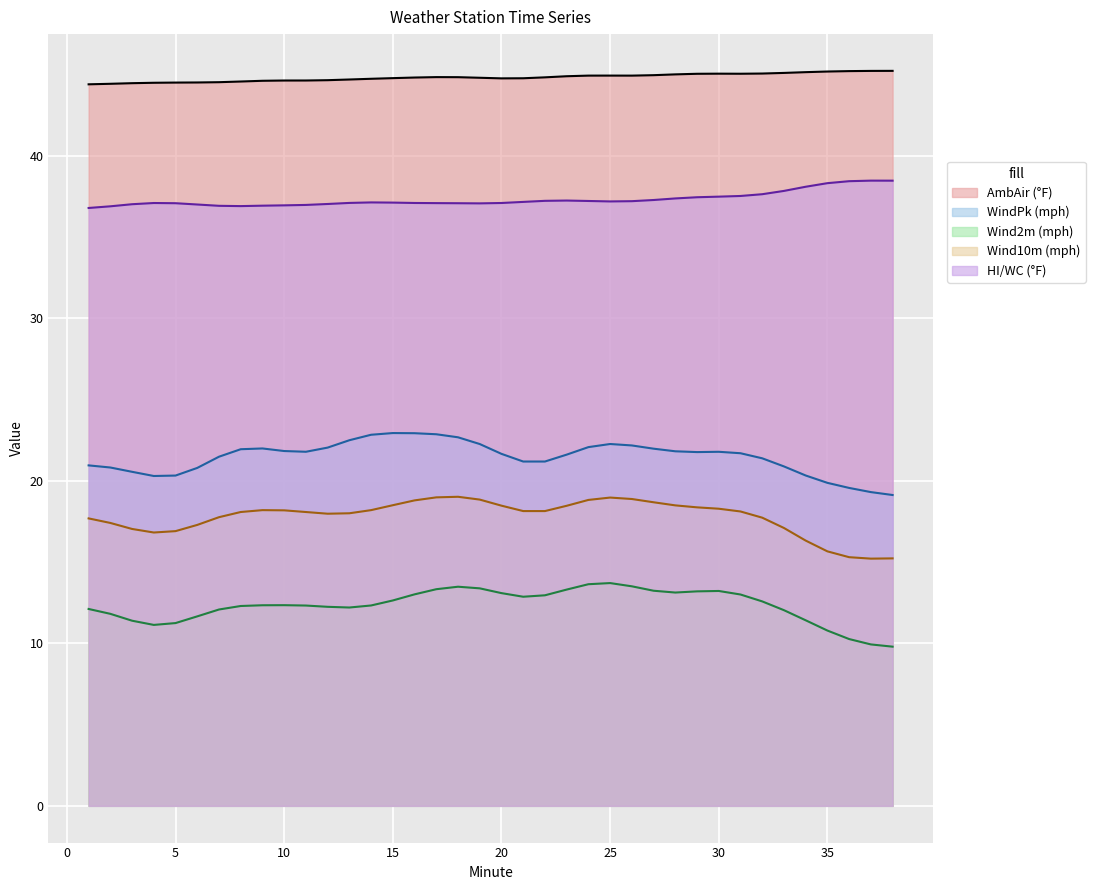

What is the minimum value for HI/WC (°F)?

36.8